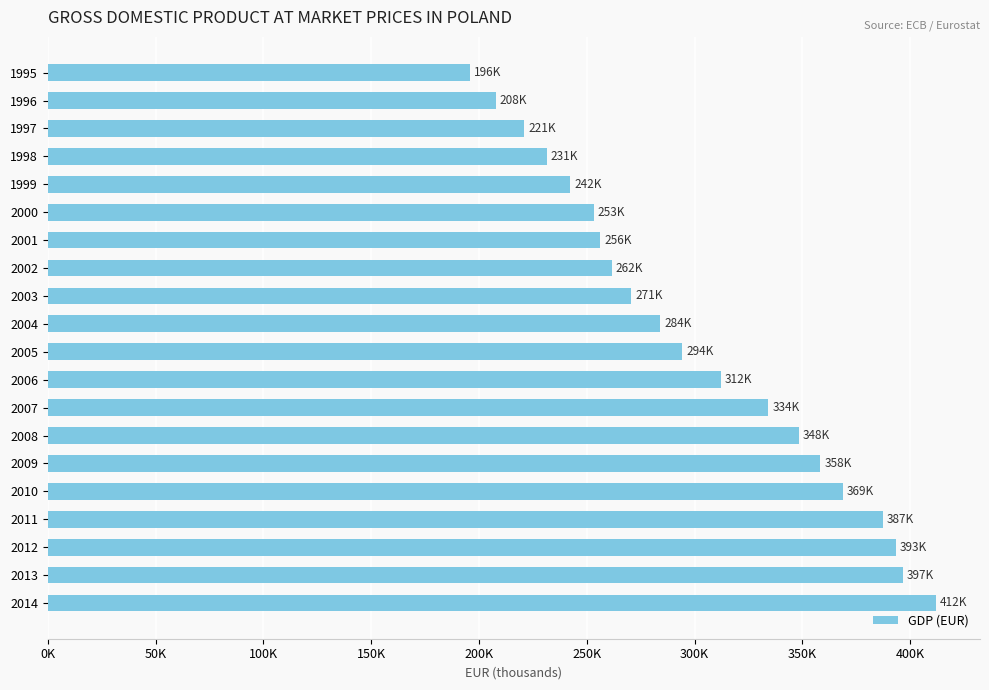

Are the bars horizontal?

Yes